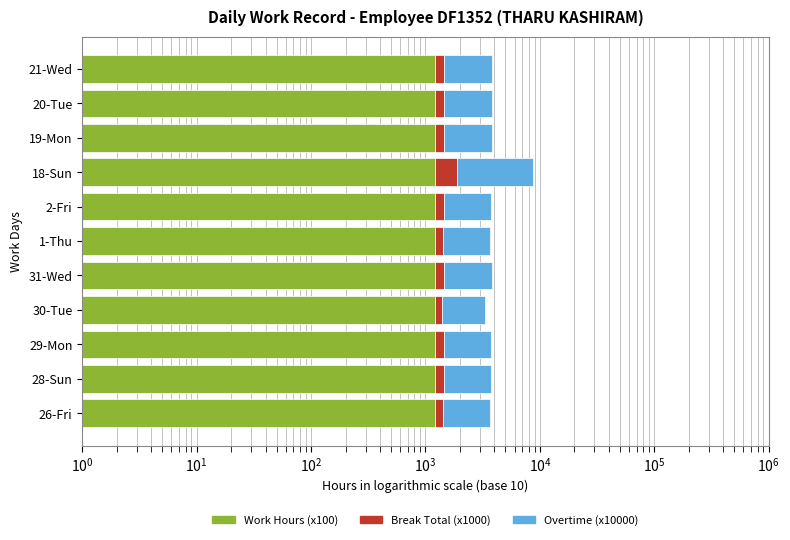

What is the difference between the maximum and minimum values in the Break Total (x1000) series?

490